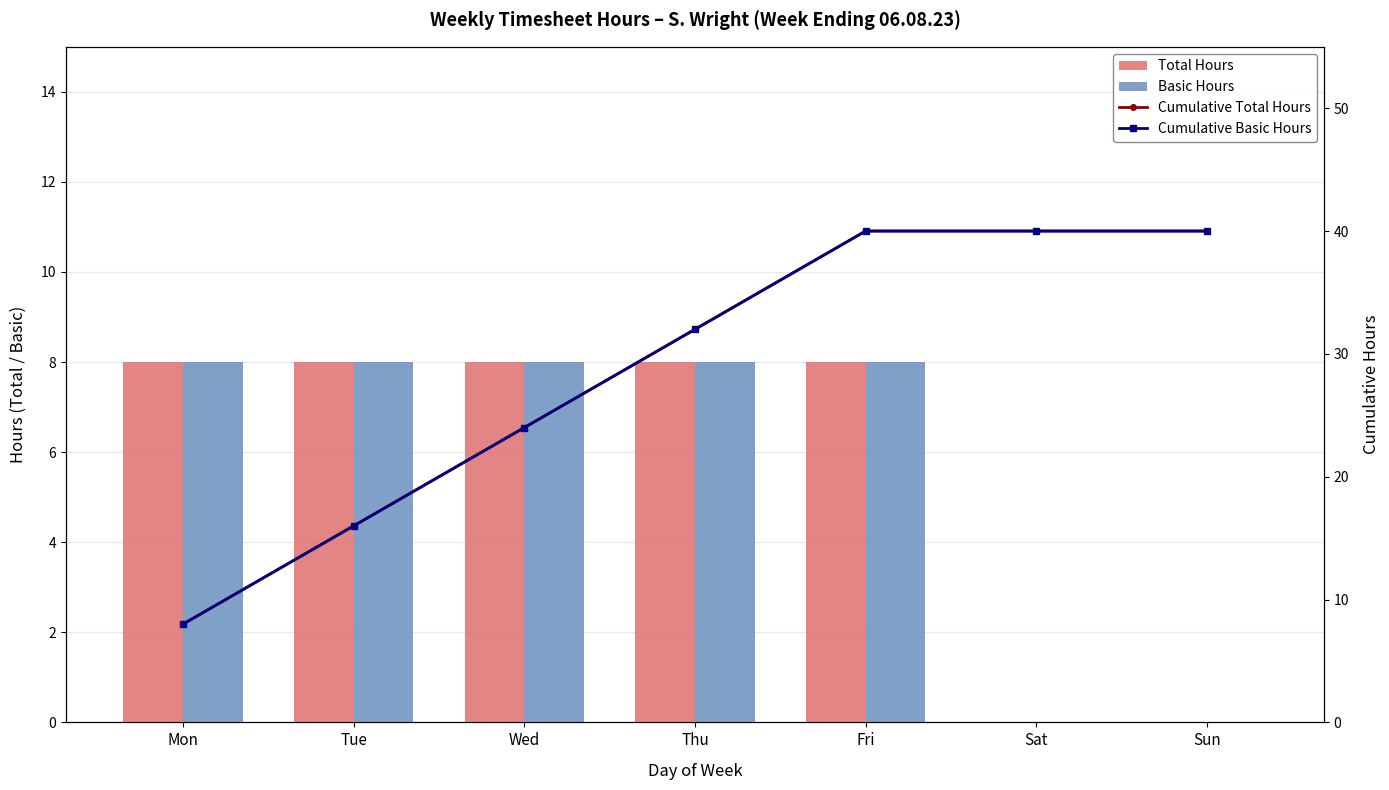

True or false: Total Hours has a value of 8 at Mon.

True